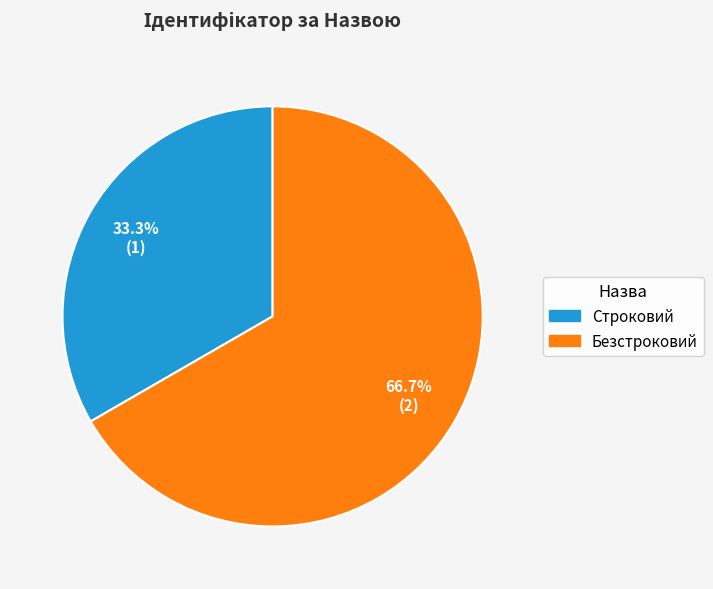

Which category has the biggest portion of the pie?

Безстроковий